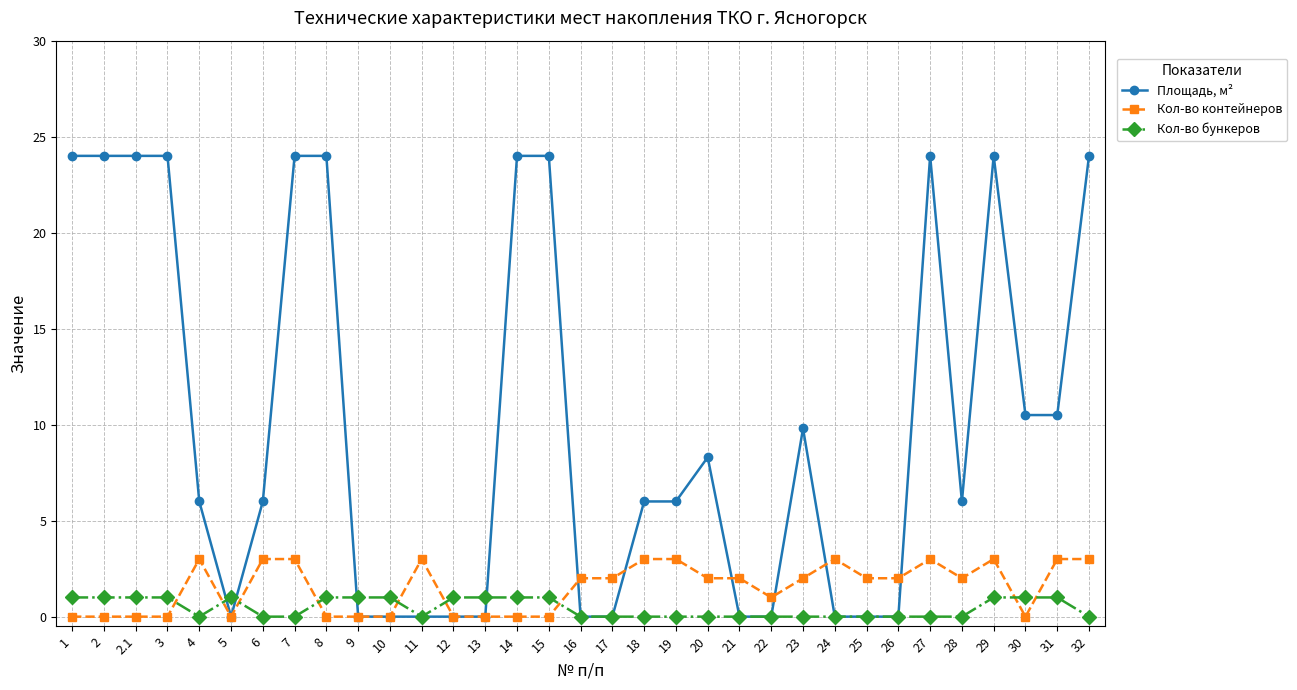

True or false: Кол-во контейнеров has more than 0 interior local peaks.

True